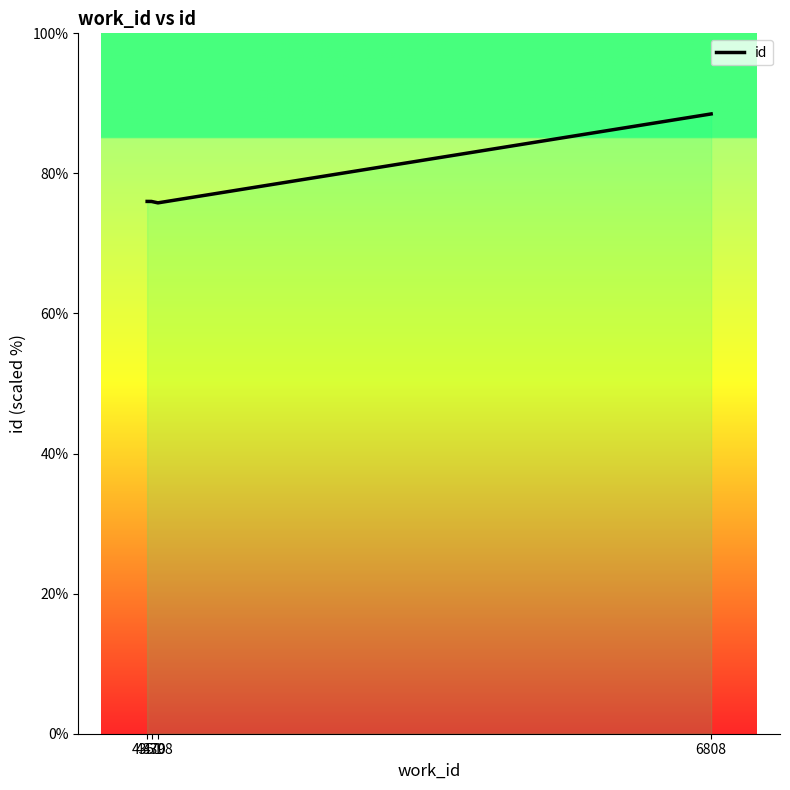

Rank the categories by value from highest to lowest.

6808, 4351, 4370, 4398